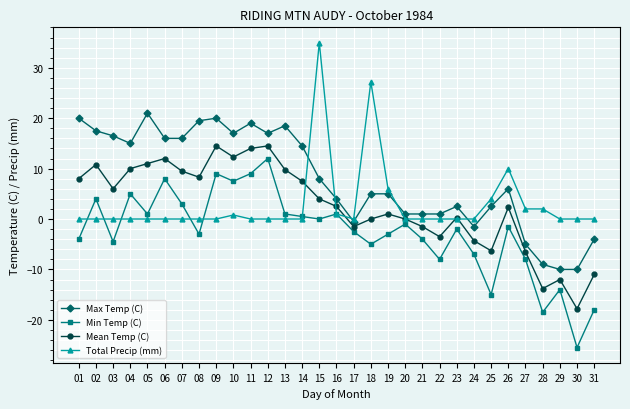

How many distinct data groups are displayed?

4